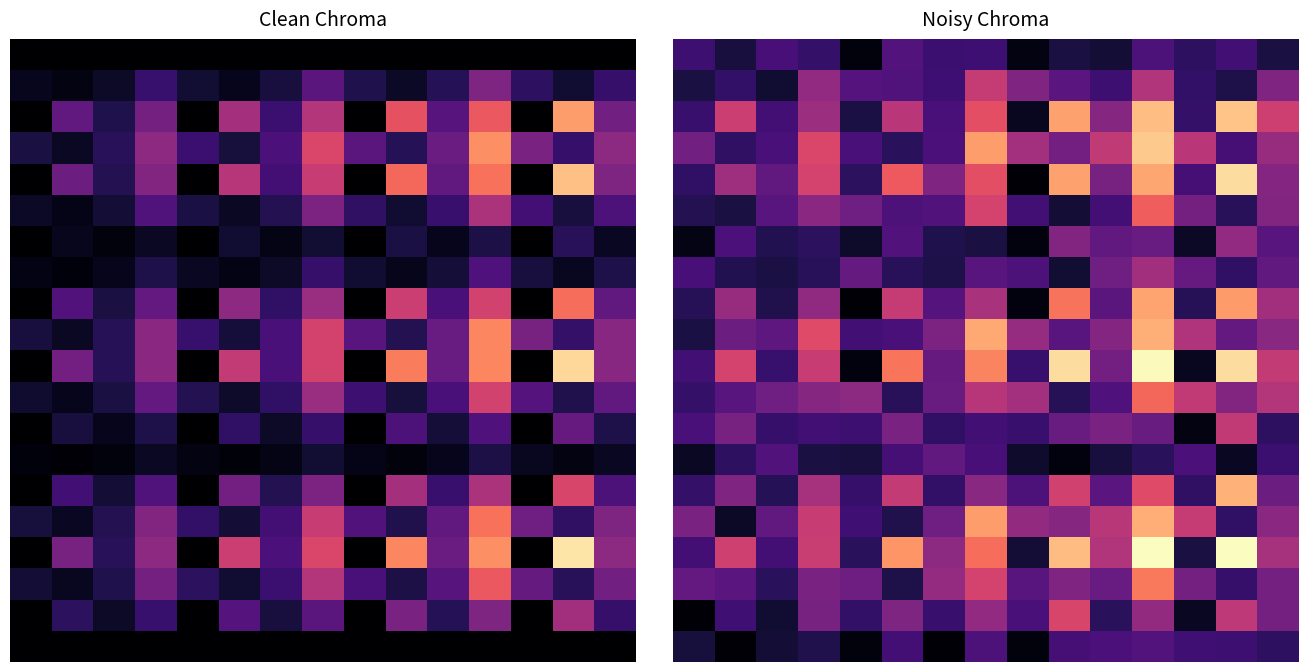

Which category has the highest value across all series?

13